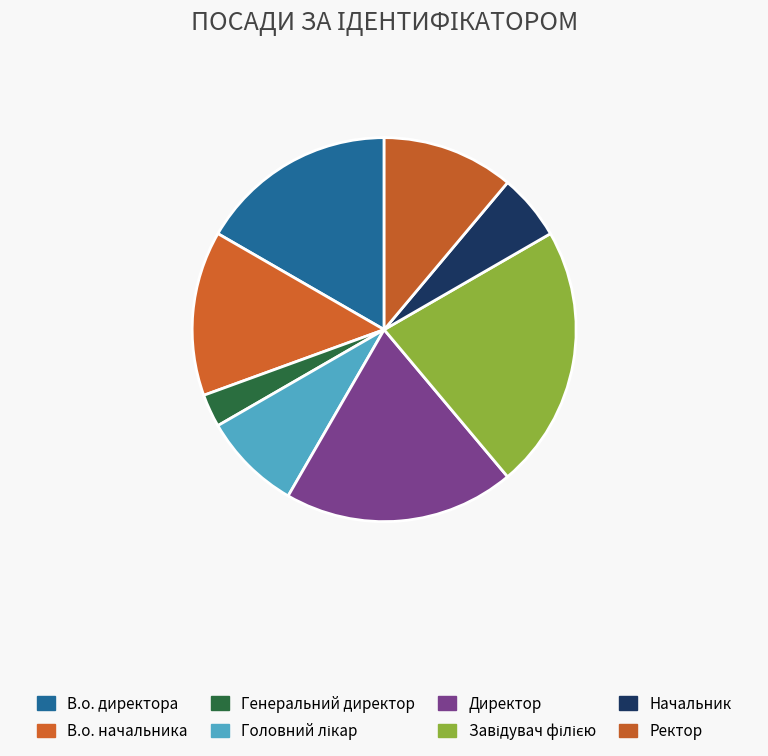

Which category has the smallest portion of the pie?

Генеральний директор